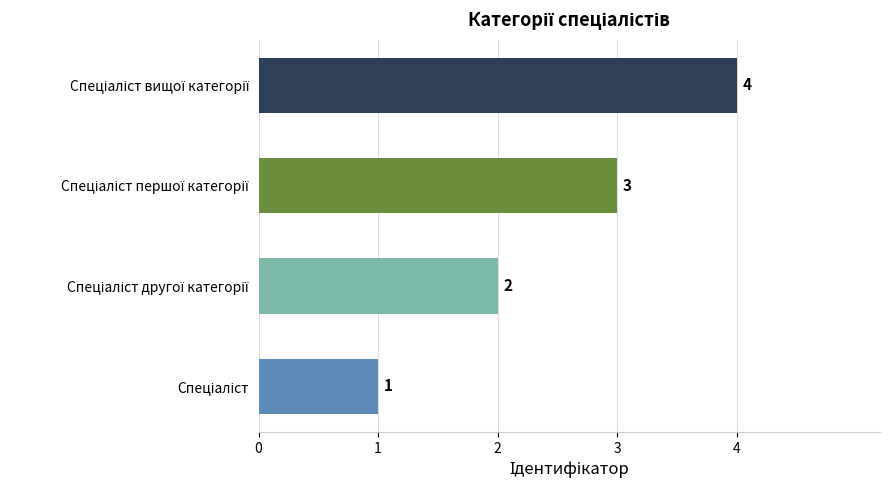

What is the sum of all values?

10